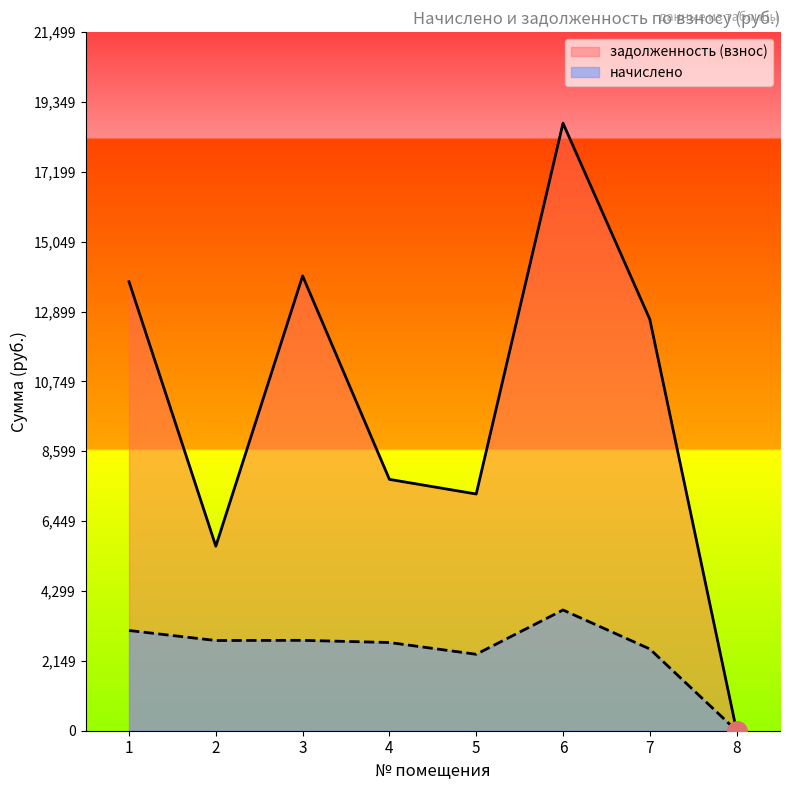

What is the value of the начислено point at the 5th from the left?

2352.5